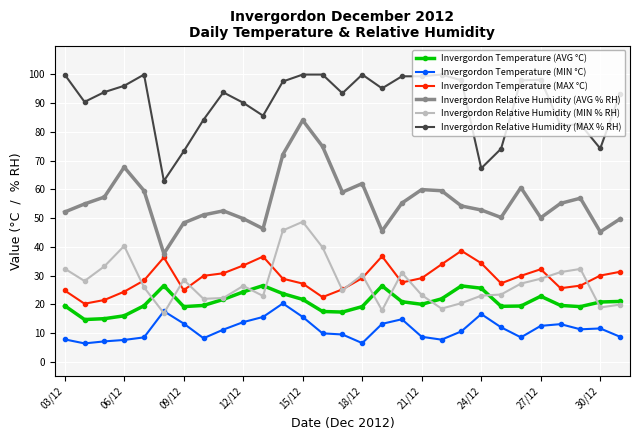

List the series in order of their peak value, lowest first.

Invergordon Temperature (MIN °C), Invergordon Temperature (AVG °C), Invergordon Temperature (MAX °C), Invergordon Relative Humidity (MIN % RH), Invergordon Relative Humidity (AVG % RH), Invergordon Relative Humidity (MAX % RH)